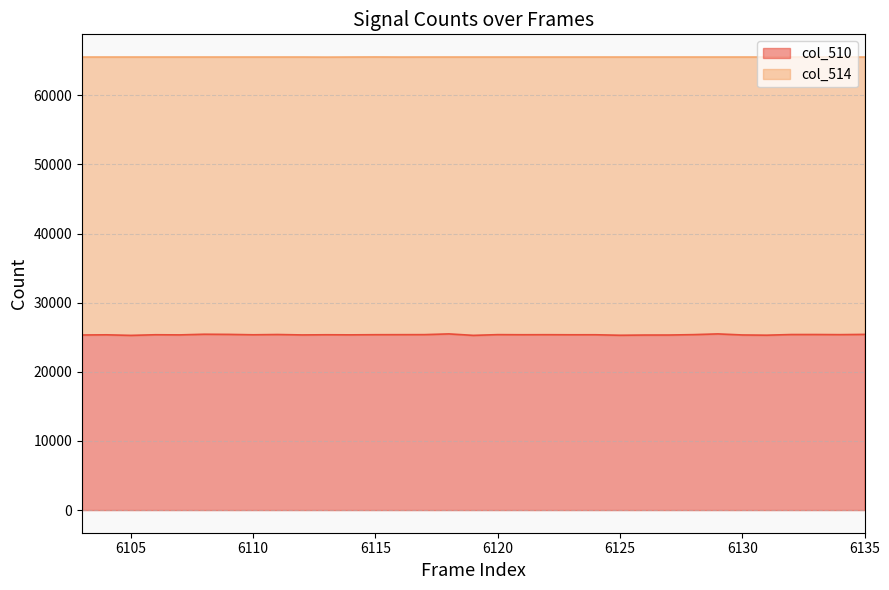

What is the difference between the values at 6125 and 6103?

38